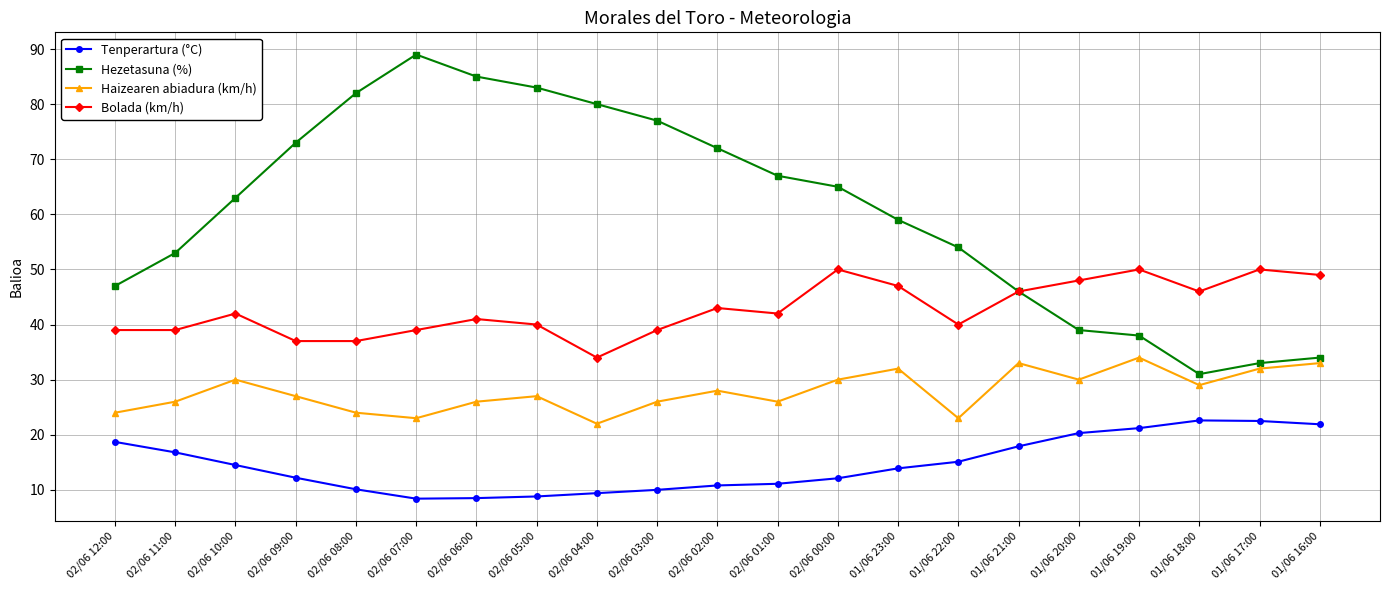

Is it true that Hezetasuna (%) equals 33.0 at 01/06 17:00?

True